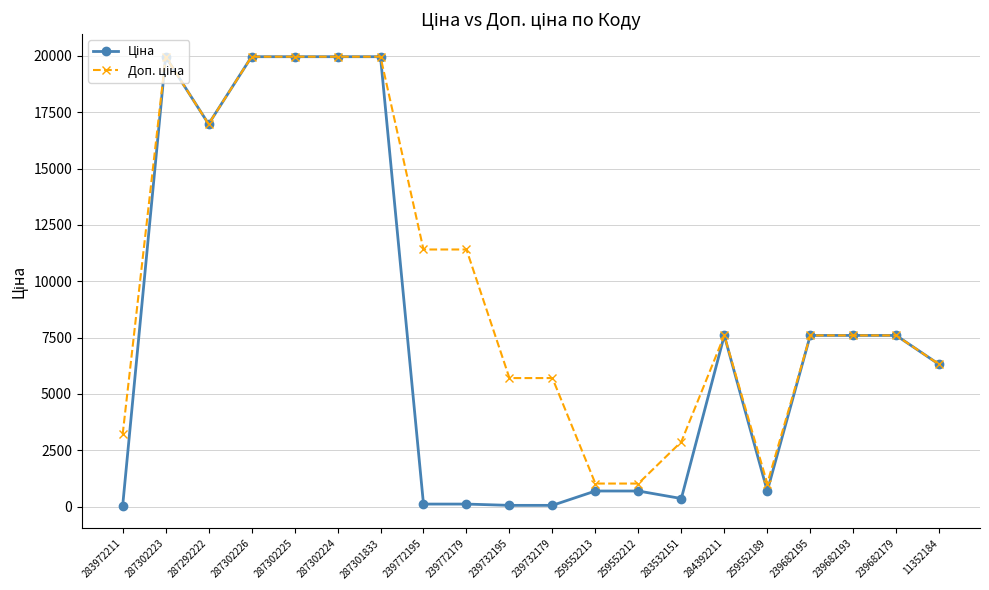

What is the maximum value shown in the chart?

19964.2